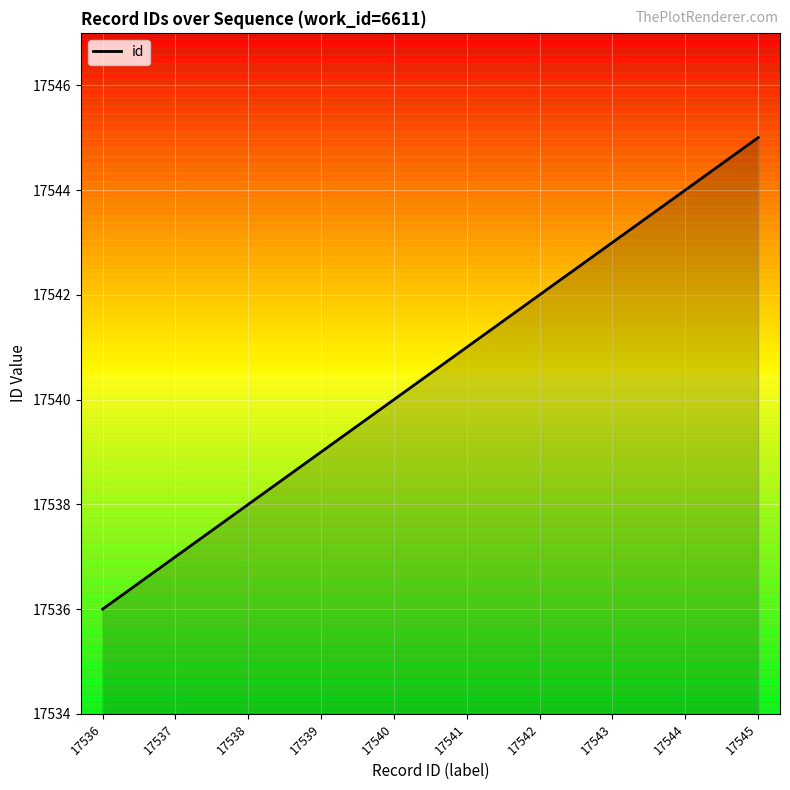

List the labels in order of value, smallest first.

17536, 17537, 17538, 17539, 17540, 17541, 17542, 17543, 17544, 17545